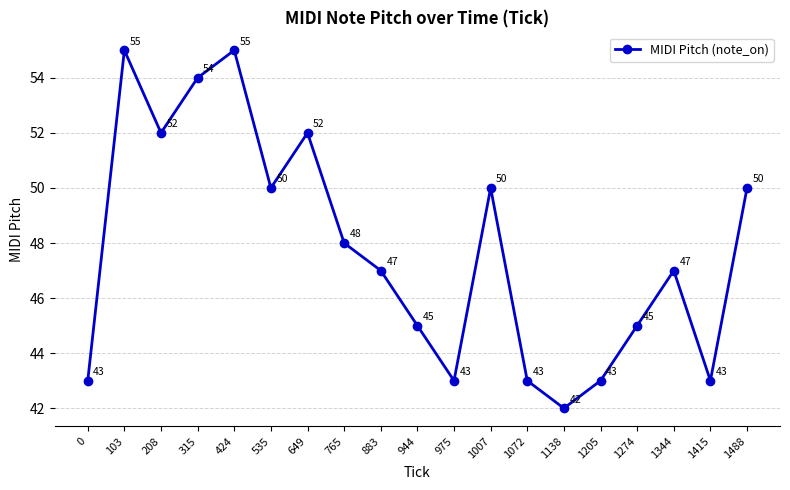

Is it true that the value at 1415 is 12?

False